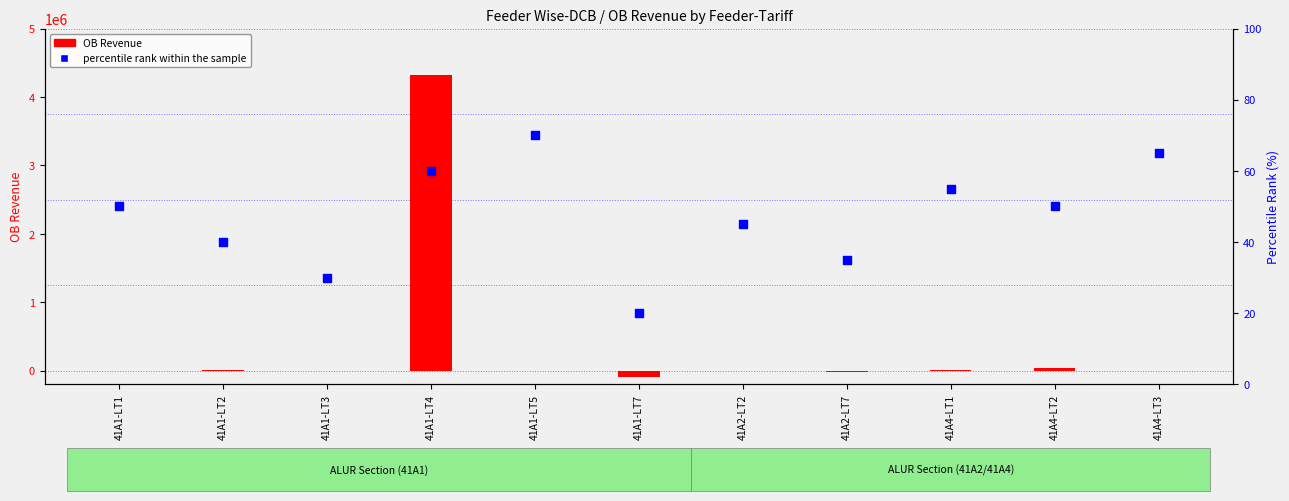

Which series has the largest Y range (max minus min)?

OB Revenue